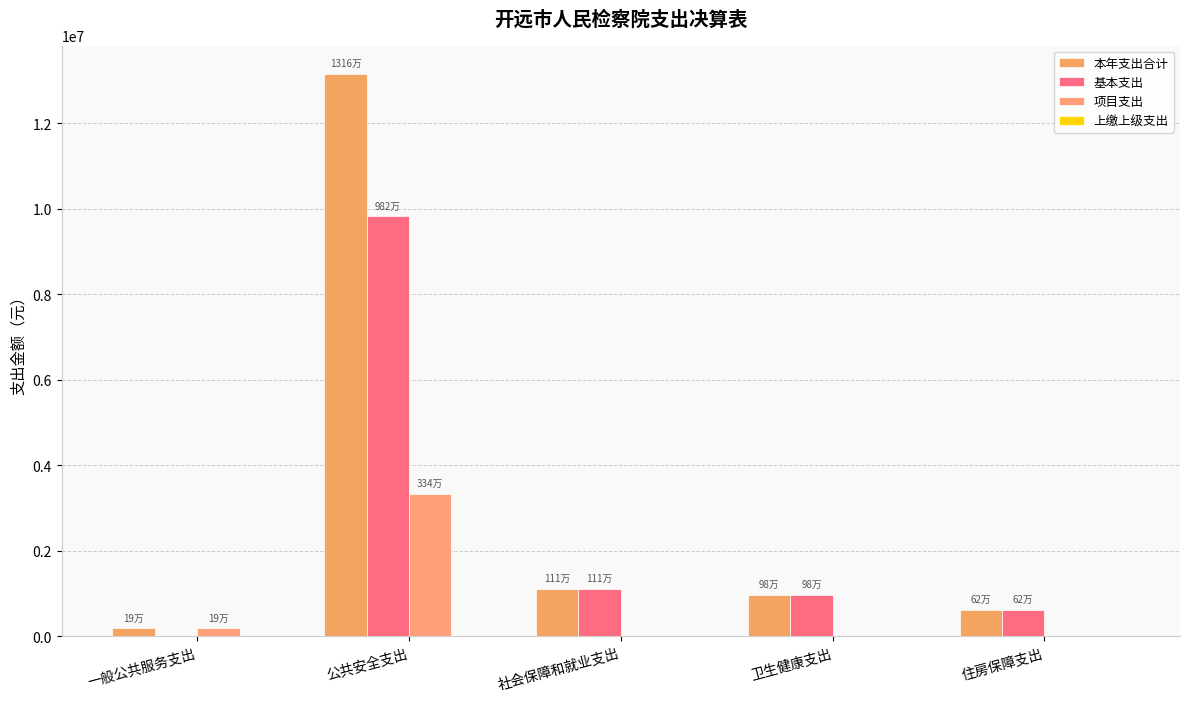

Count the number of data series in this chart.

3